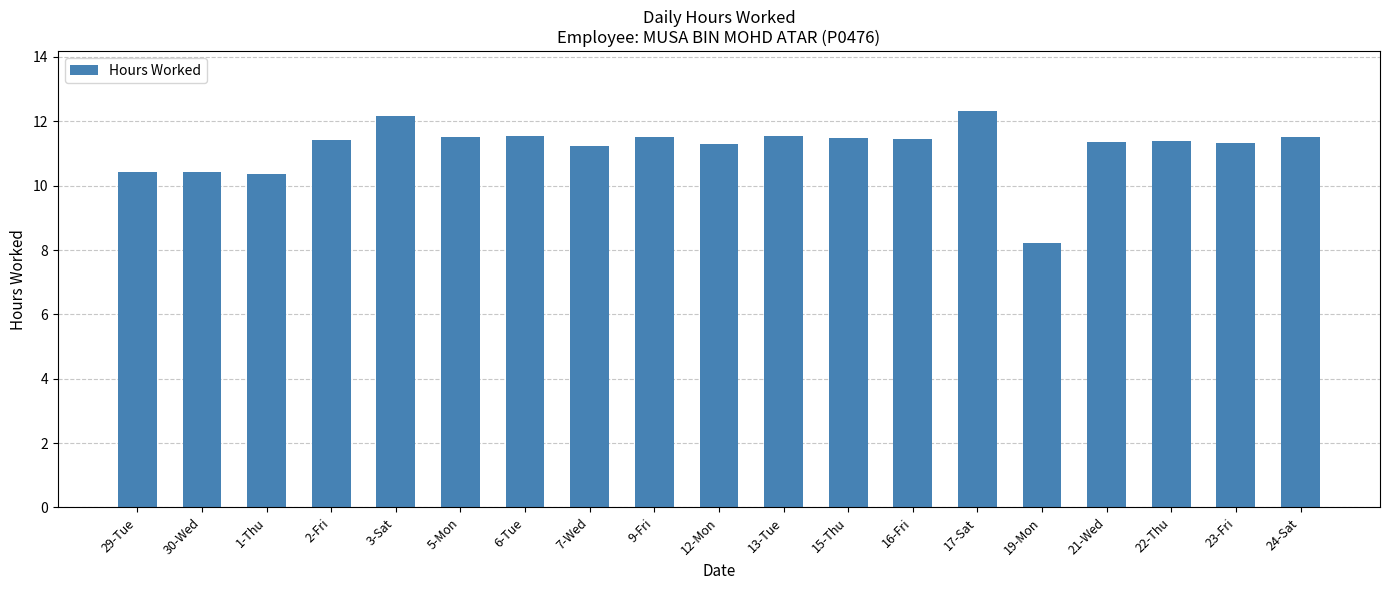

At which label does the data first exceed 11?

2-Fri